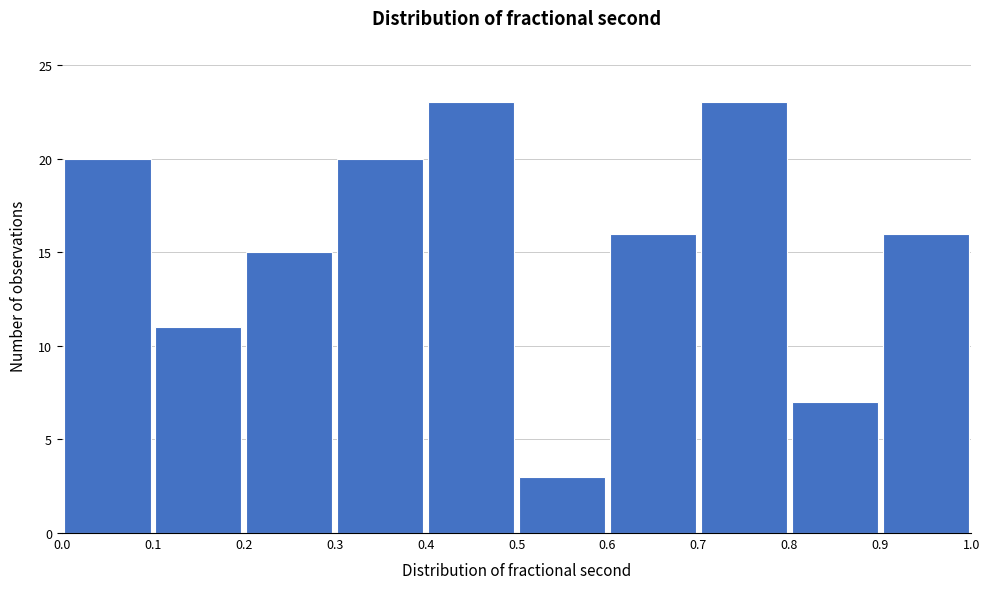

How tall is the bar that spans 0.8 to 0.9 on the x-axis? The values are not printed on the chart, so give them approximately, as read against the axis.

7